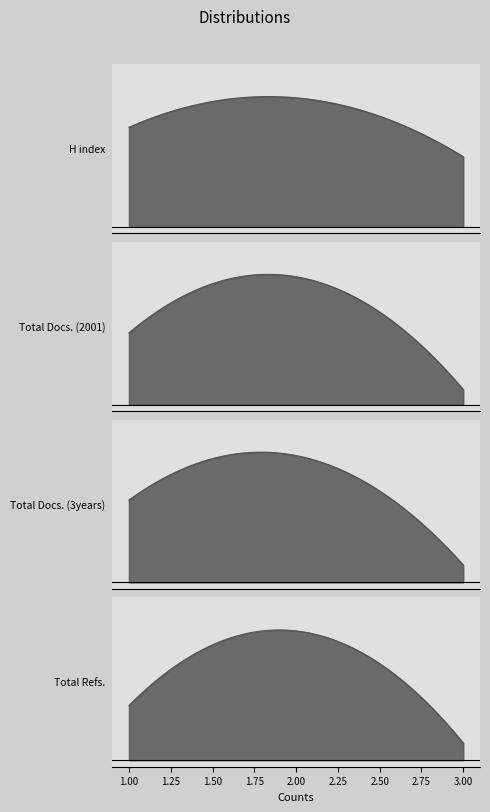

How many Total Docs. (2001) values are between 20 and 171?

3